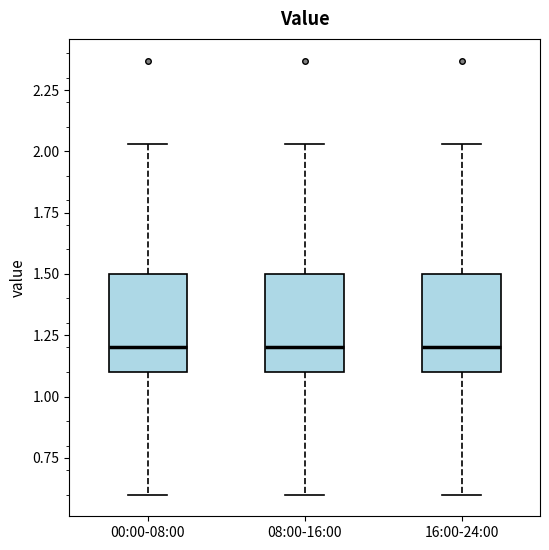

Reading left to right, transcribe this box plot: for each box, give where its median line is, the range the box spans, and where its two whiskers end, as read against the y-axis. The values are not printed on the chart, so give them approximately, as read against the axis.

00:00-08:00: median 1.20, box 1.10 to 1.50, whiskers 0.60 to 2.05
08:00-16:00: median 1.20, box 1.10 to 1.50, whiskers 0.60 to 2.05
16:00-24:00: median 1.20, box 1.10 to 1.50, whiskers 0.60 to 2.05